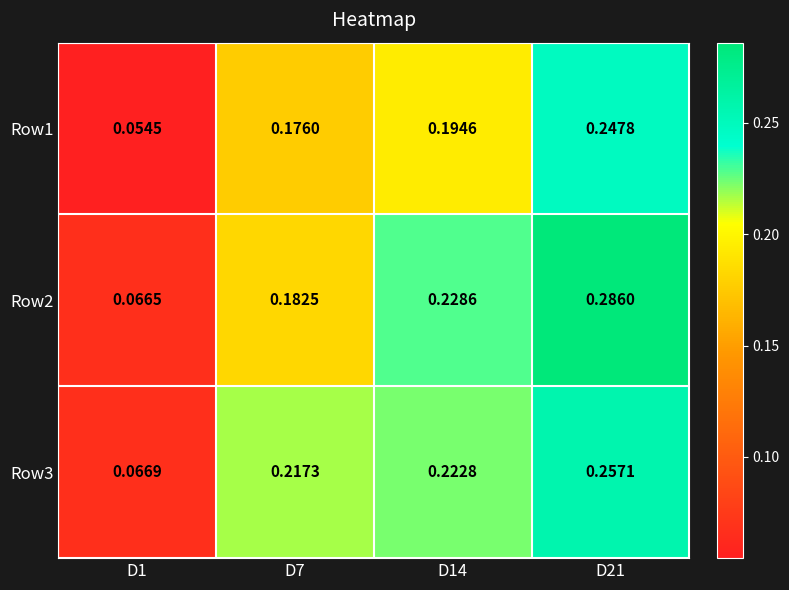

How many series are shown in this chart?

3